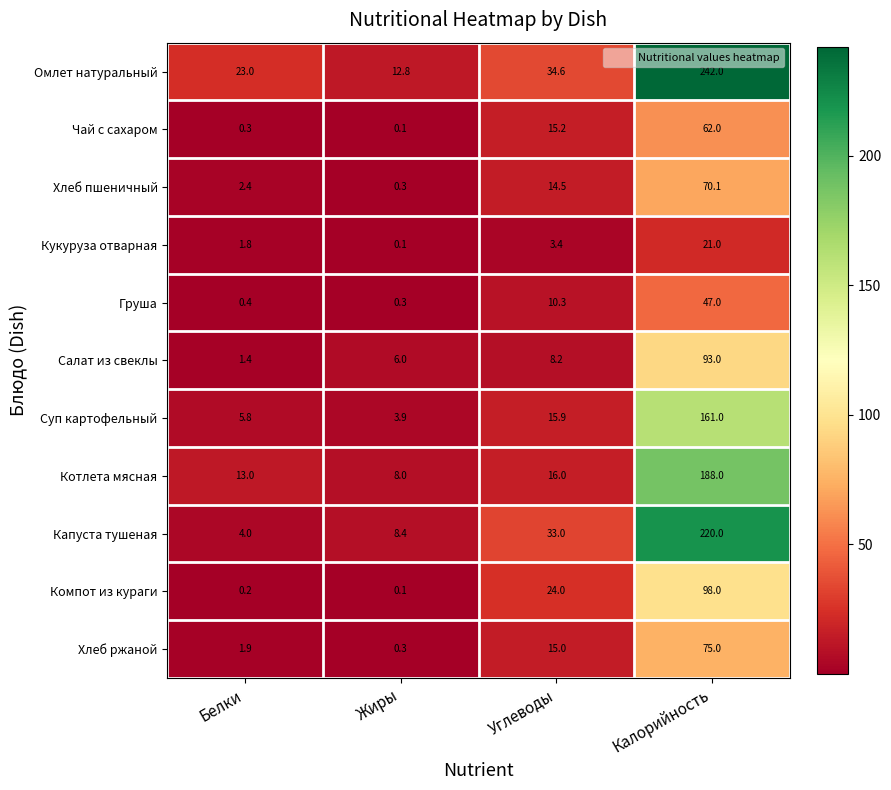

Rank the categories by Кукуруза отварная value from lowest to highest.

Жиры, Белки, Углеводы, Калорийность